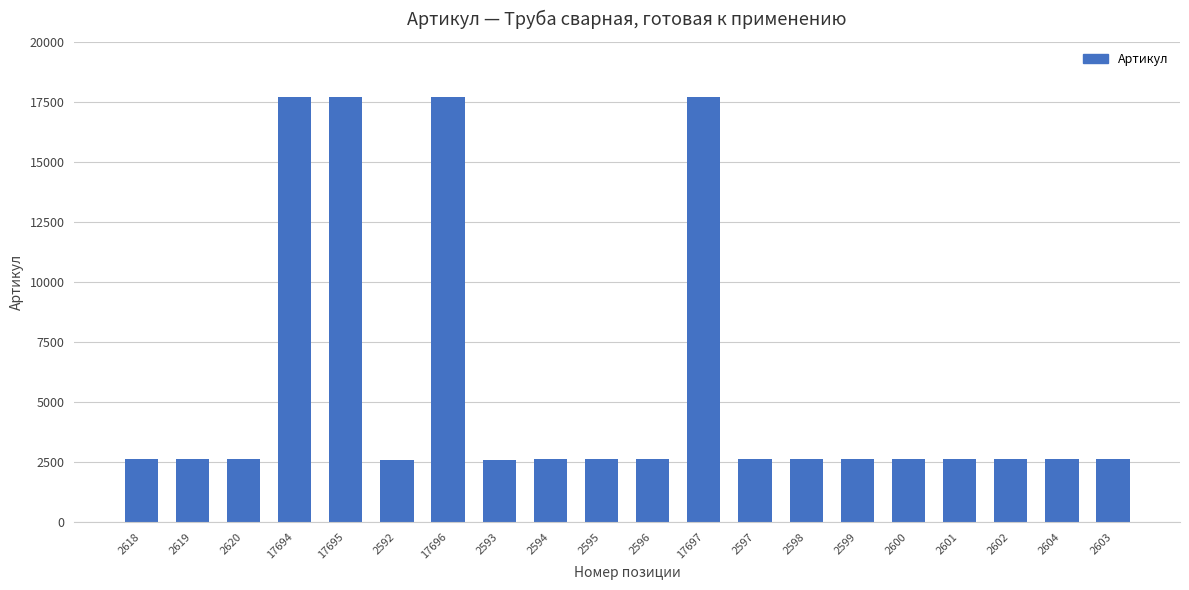

What is the sum of all values?

112413